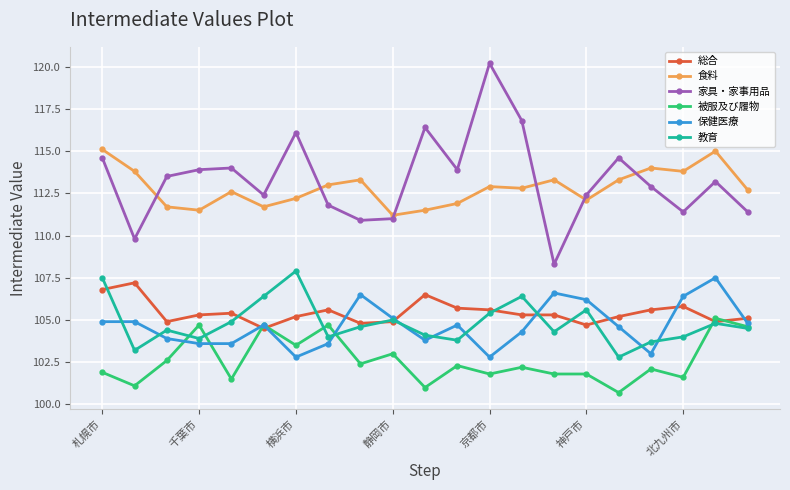

True or false: 教育 has more than 1 points higher than both neighbors.

True